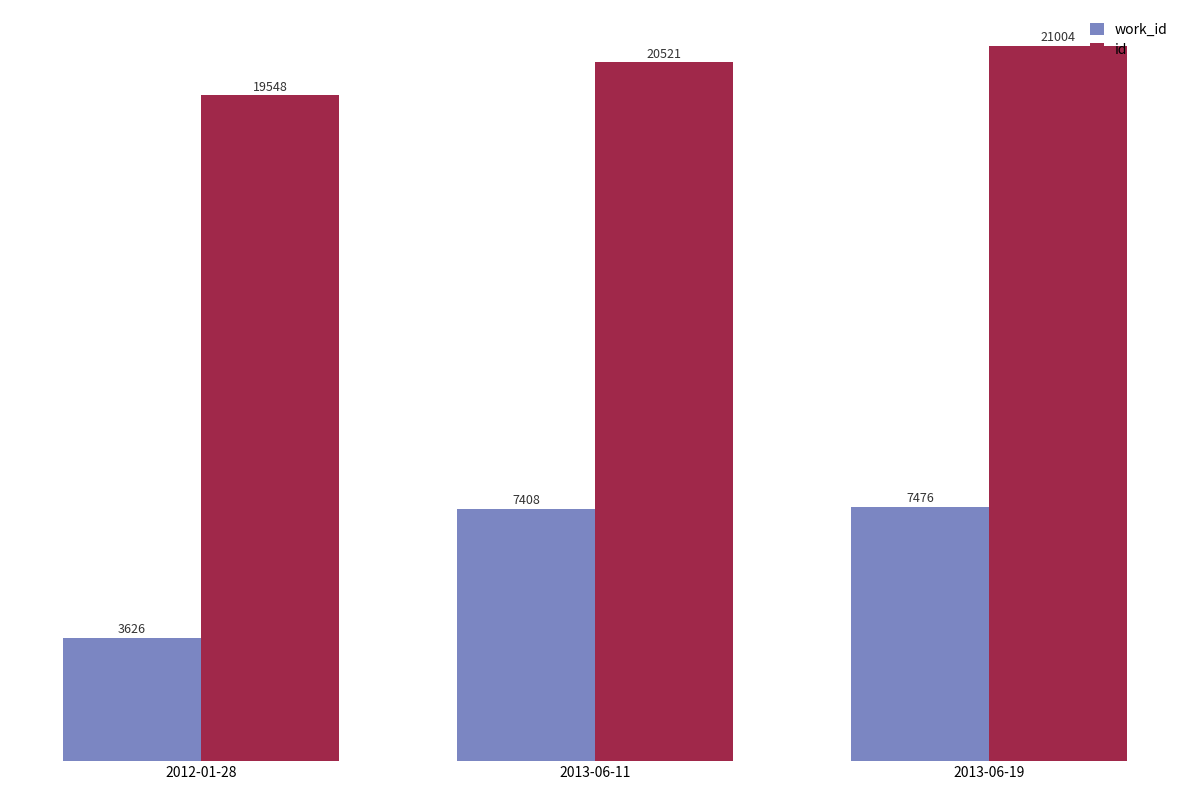

What is the value of the work_id bar at the 2nd from the left?

7408